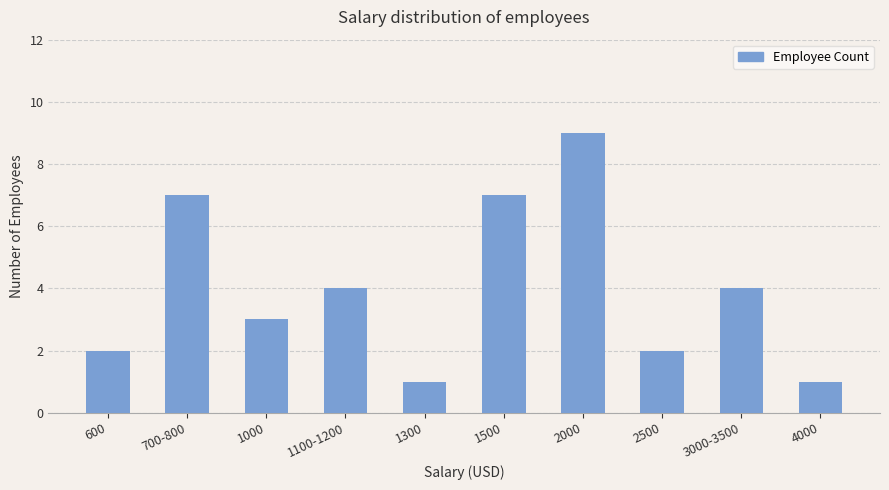

Which label corresponds to the largest value in the chart?

2000